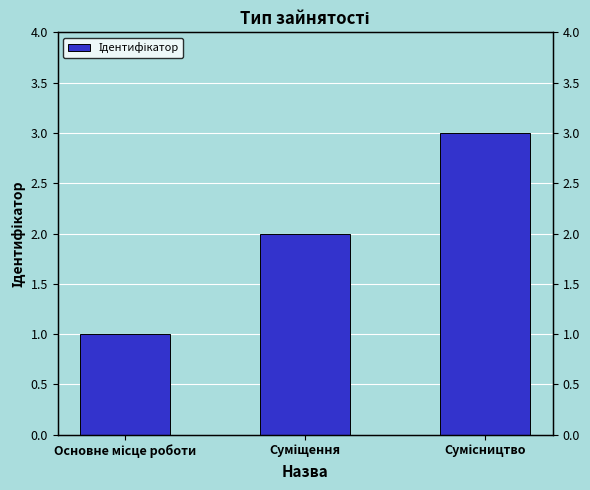

How many values exceed 2?

1